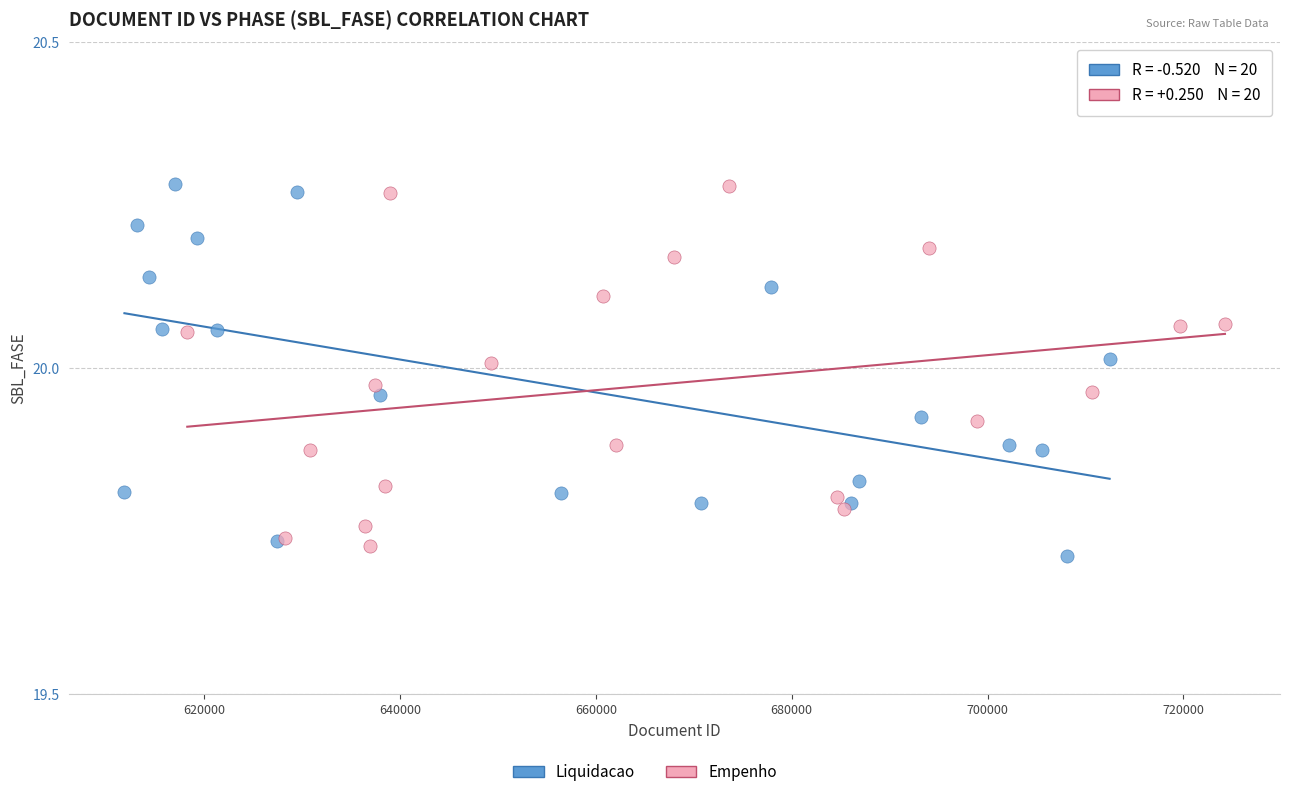

Which series reaches the minimum Y coordinate?

Liquidacao